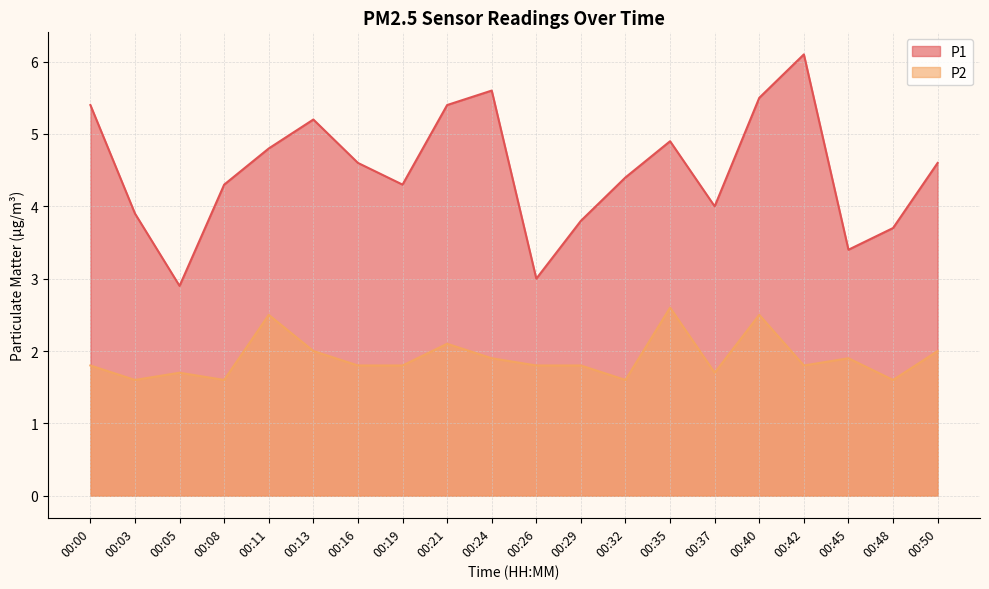

Which category has the highest value across all series?

00:42